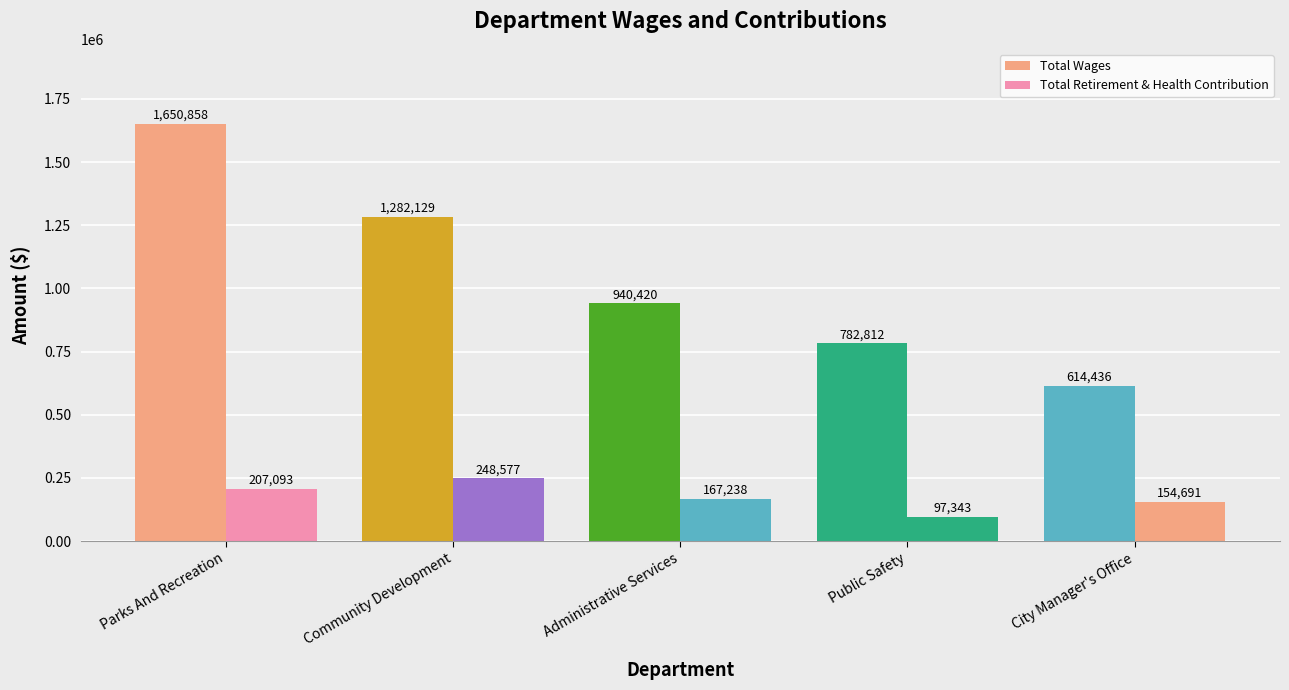

What is the value of the Total Retirement & Health Contribution bar at the 3rd from the left?

167238